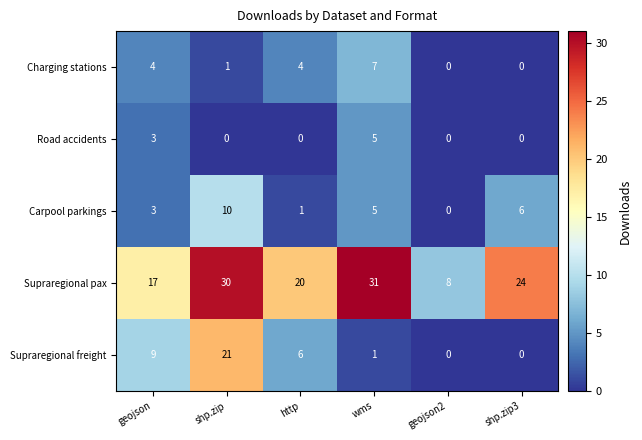

Which category has the highest value across all series?

wms